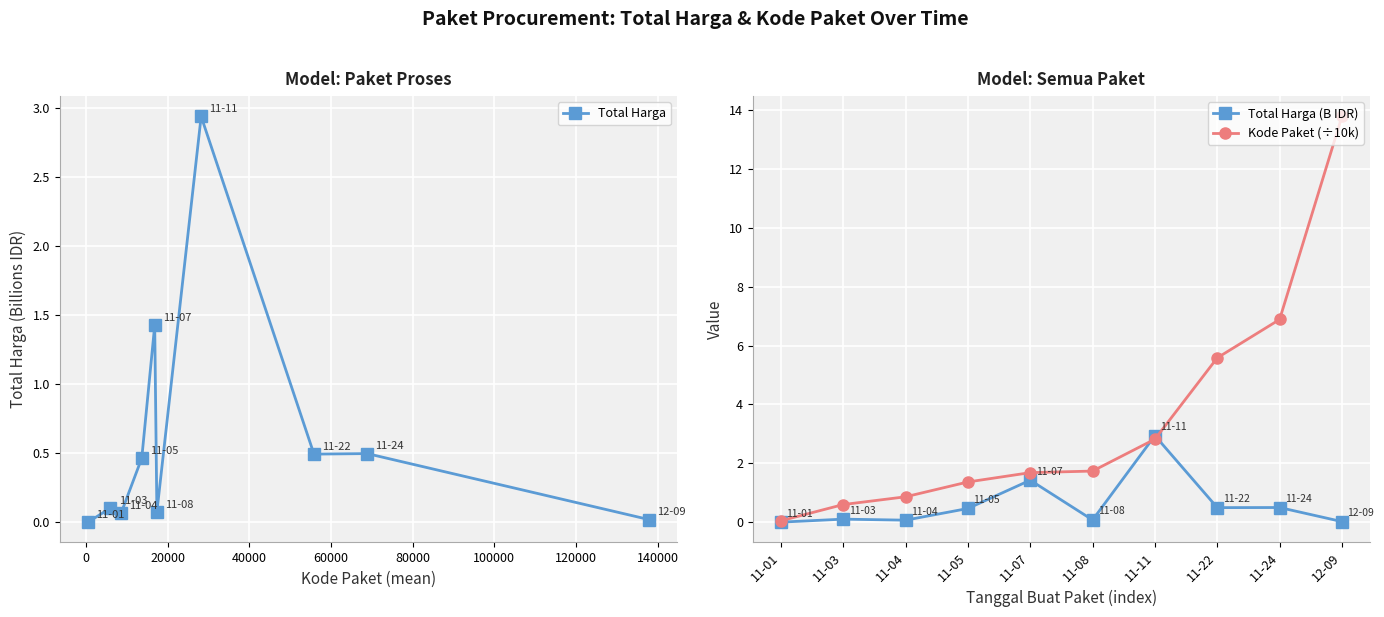

What is the greatest value displayed?

13.8